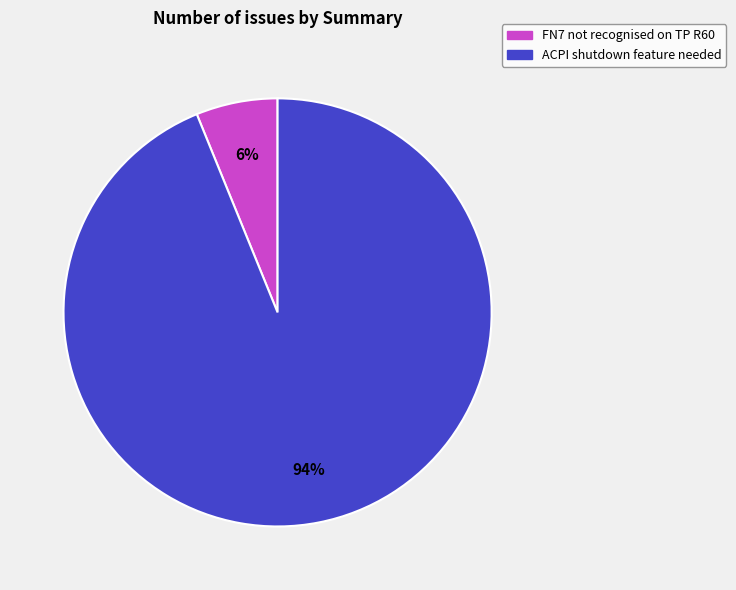

What percentage is the FN7 not recognised on TP R60 slice, to the nearest percent?

6%